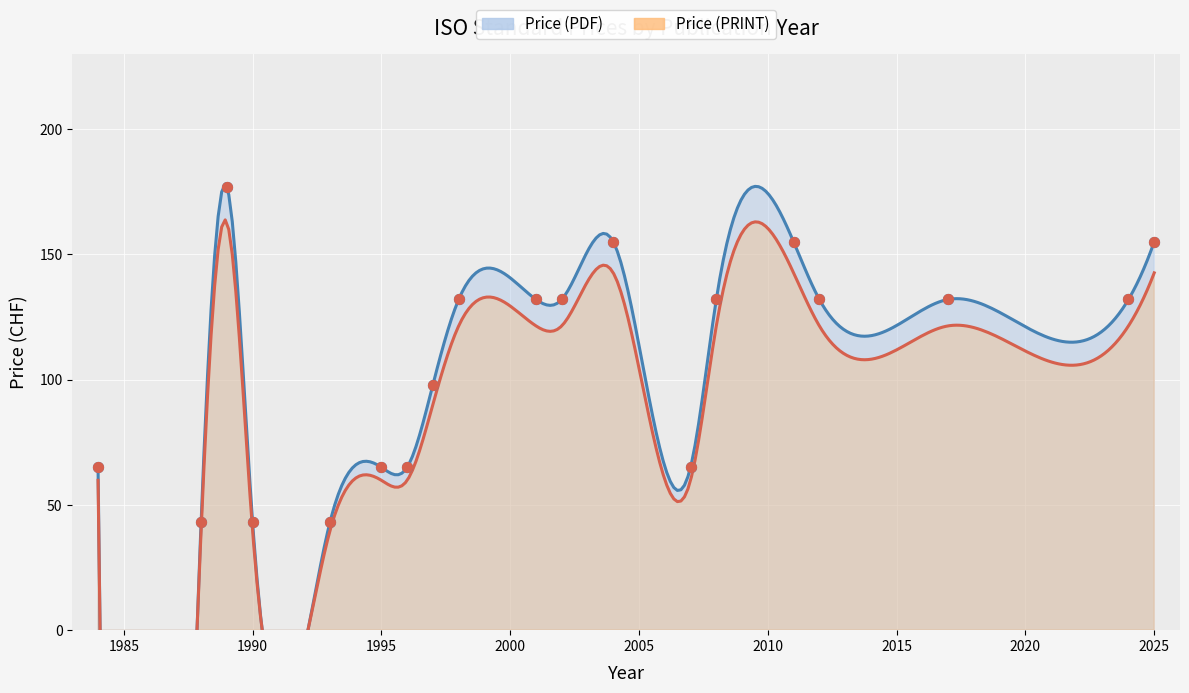

At how many categories does at least one series exceed 70?

12